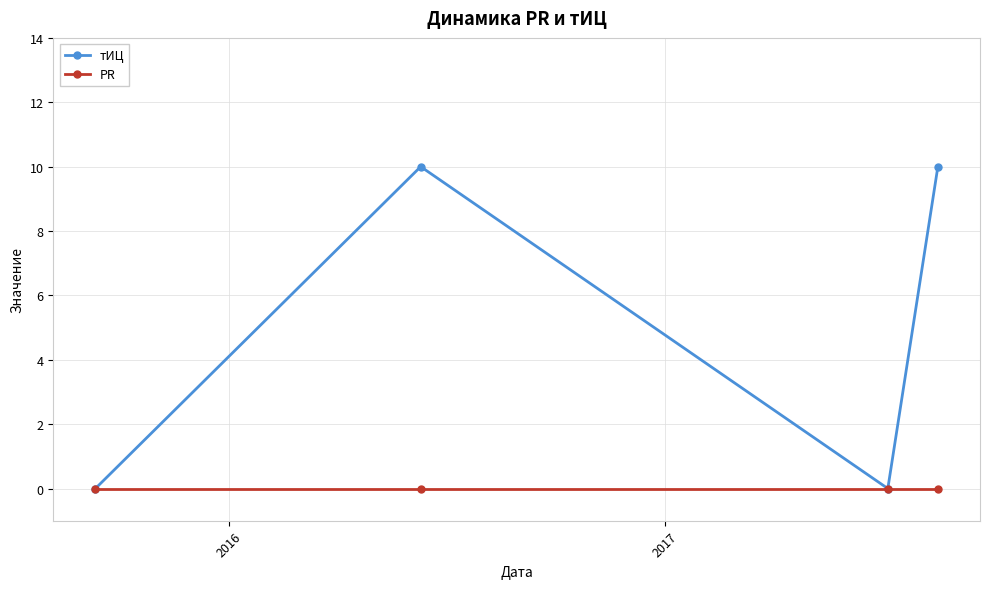

Rank the series by their maximum value, from highest to lowest.

тИЦ, PR